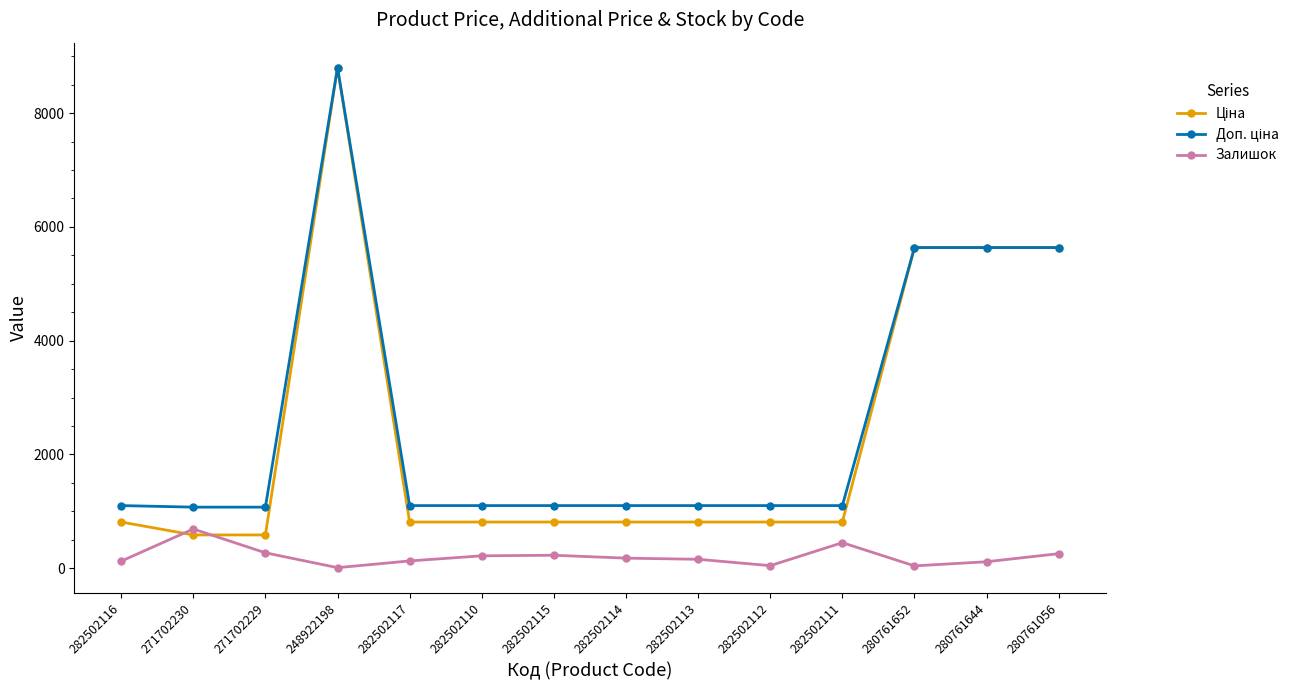

Count the number of categories in the chart.

14